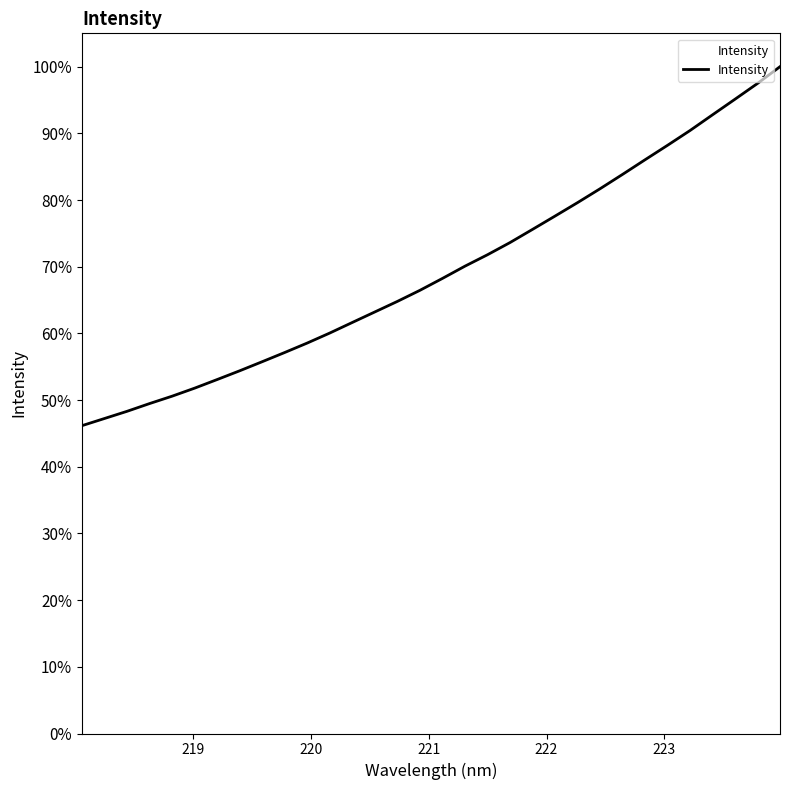

What is the greatest value displayed?

100.0